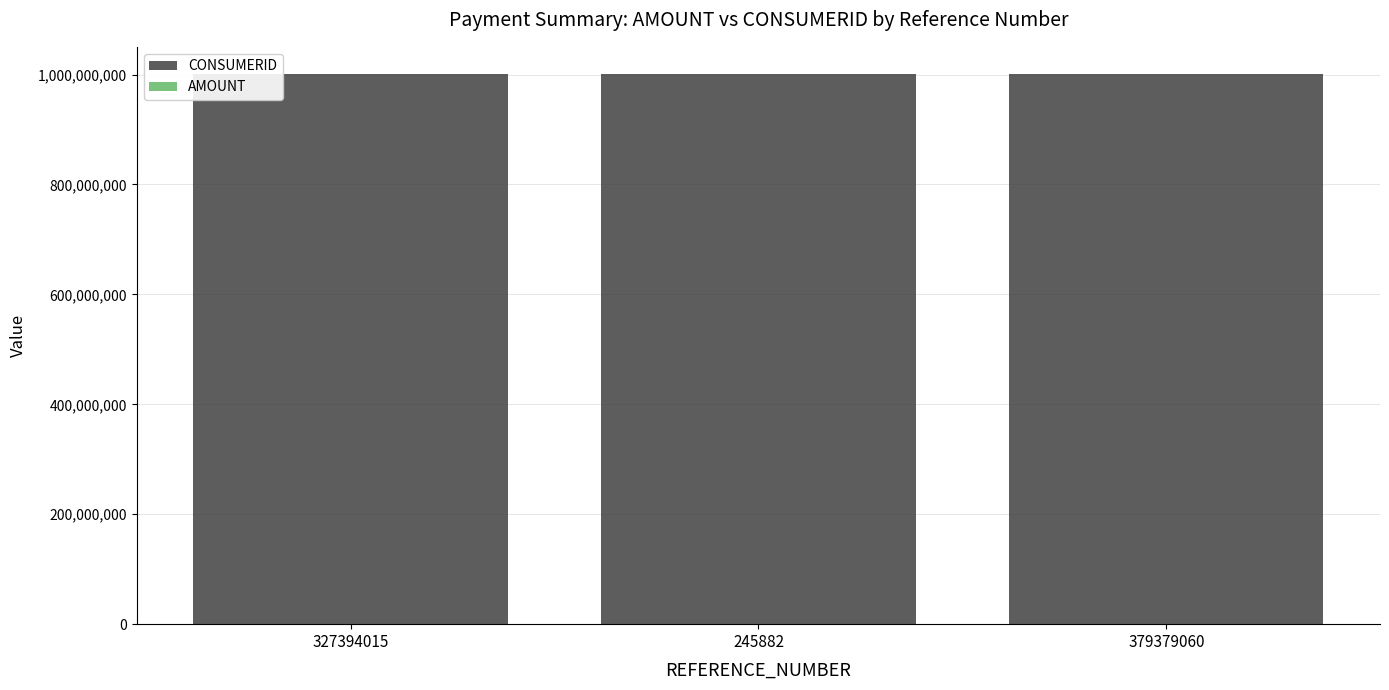

At how many categories does at least one series exceed 312807263?

3